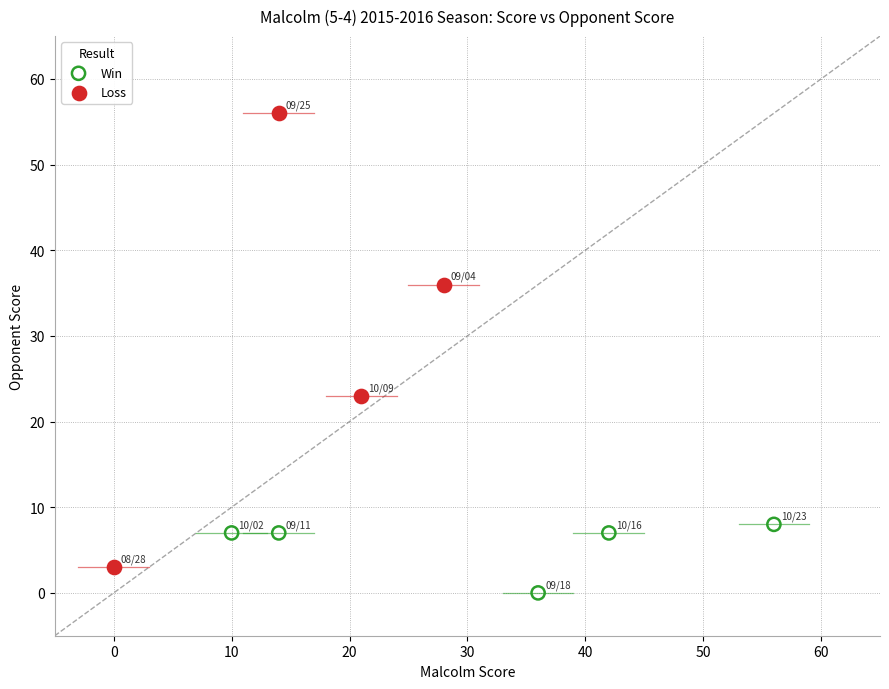

What are all the series names shown in the legend?

Win, Loss